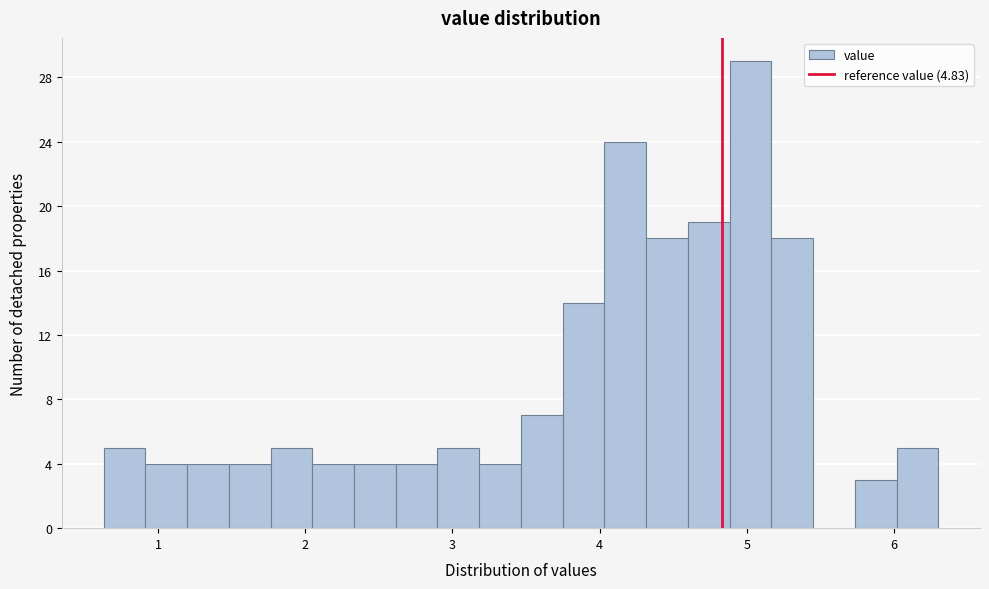

Read against the x-axis, roughly where is the centre of the tallest bar?

5.0